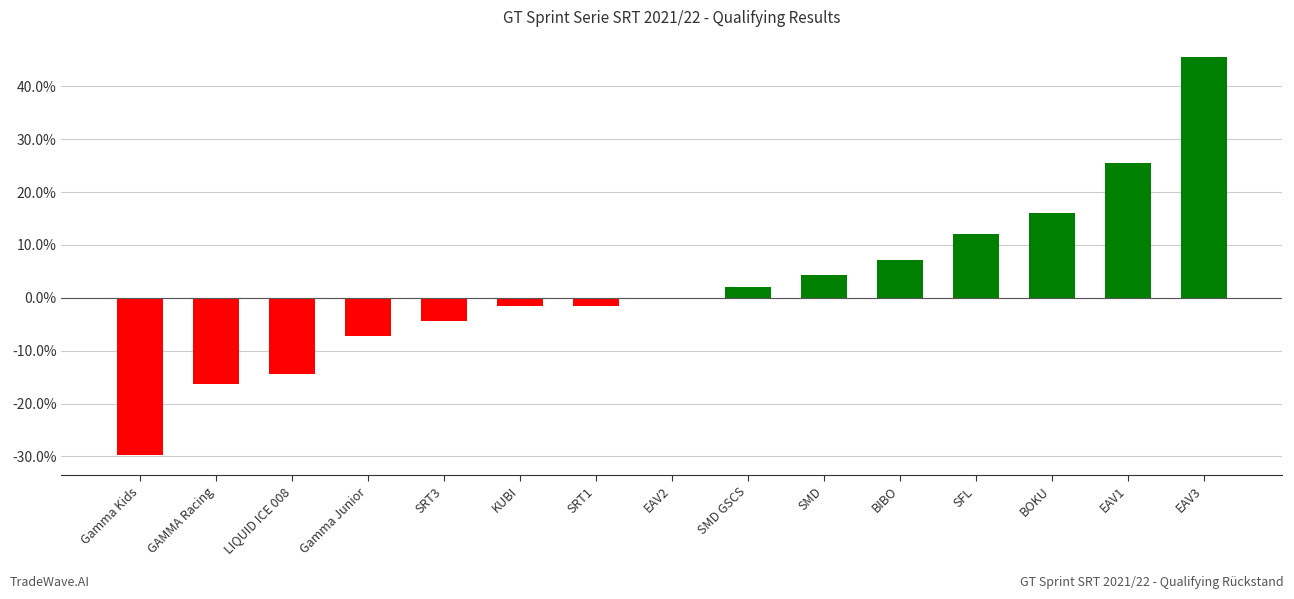

True or false: the data shows -0.0 at SRT1.

False